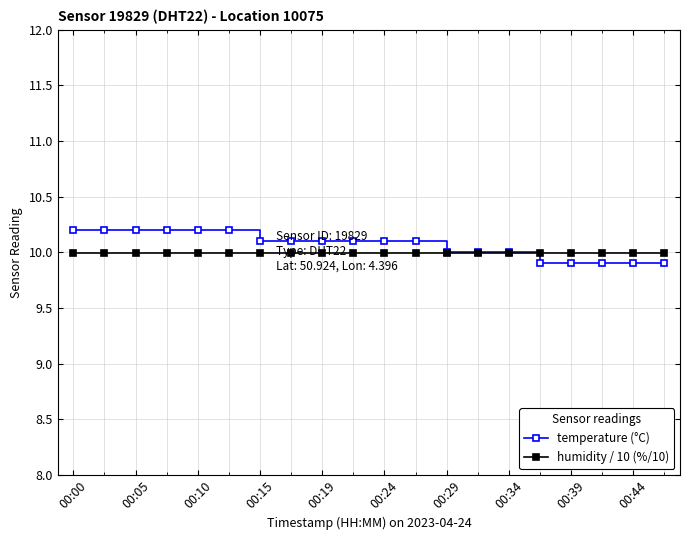

Count the temperature (°C) values in the range 10 to 11.

15